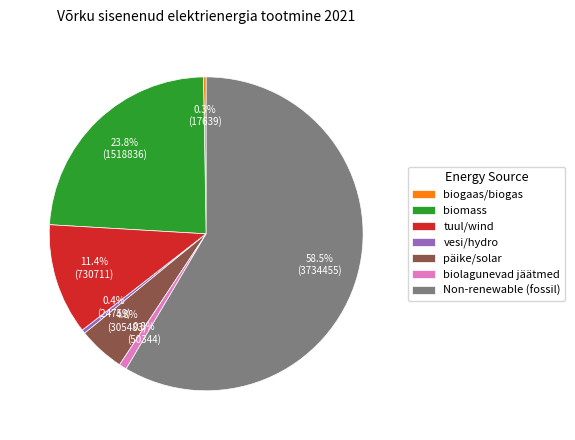

What is the majority slice?

Non-renewable (fossil)